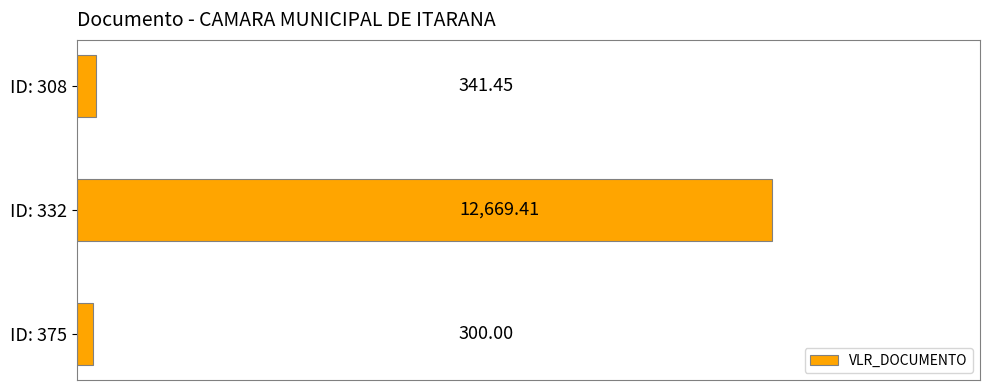

What is the greatest value displayed?

12669.4